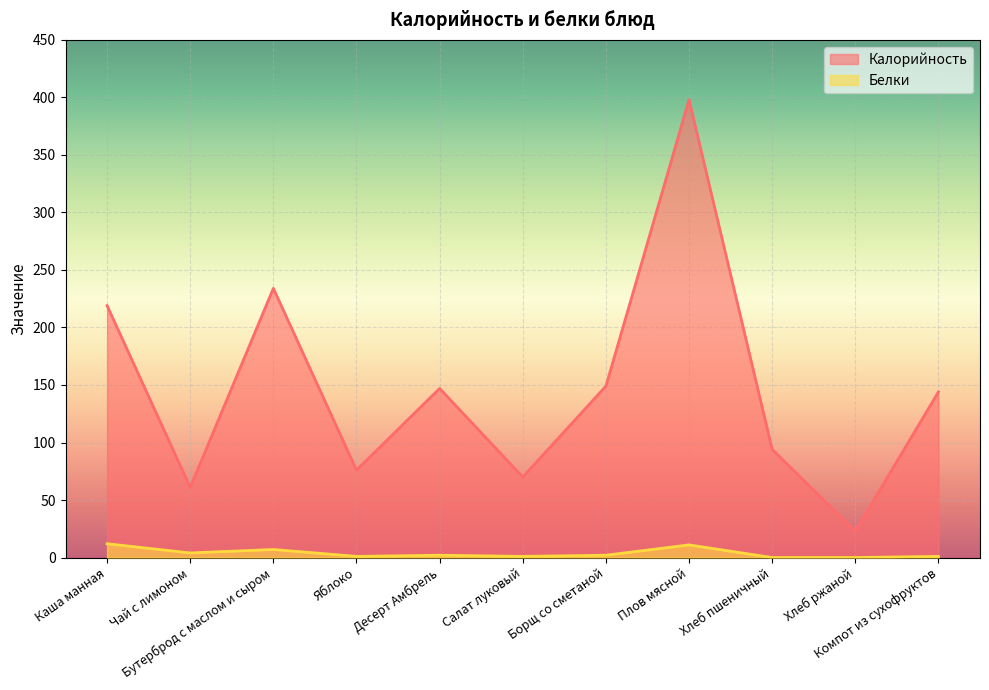

Rank the series by their average value, from lowest to highest.

Белки, Калорийность